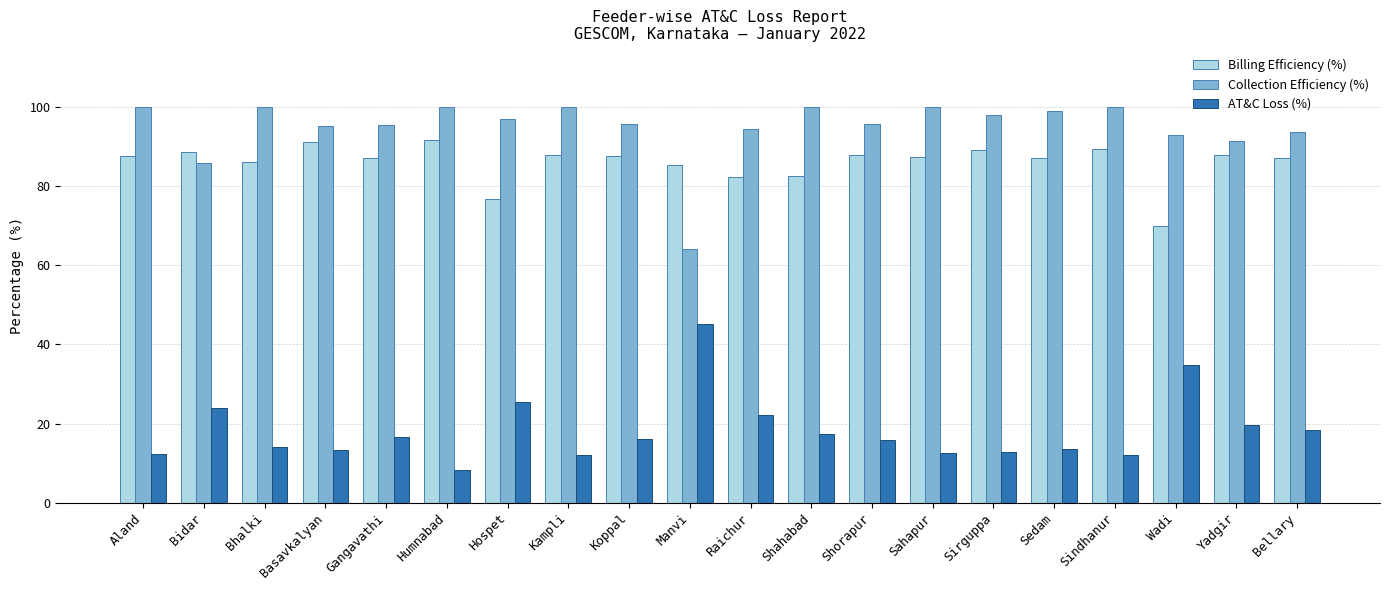

What is the sum of the Billing Efficiency (%) values at Hospet and Wadi?

146.7